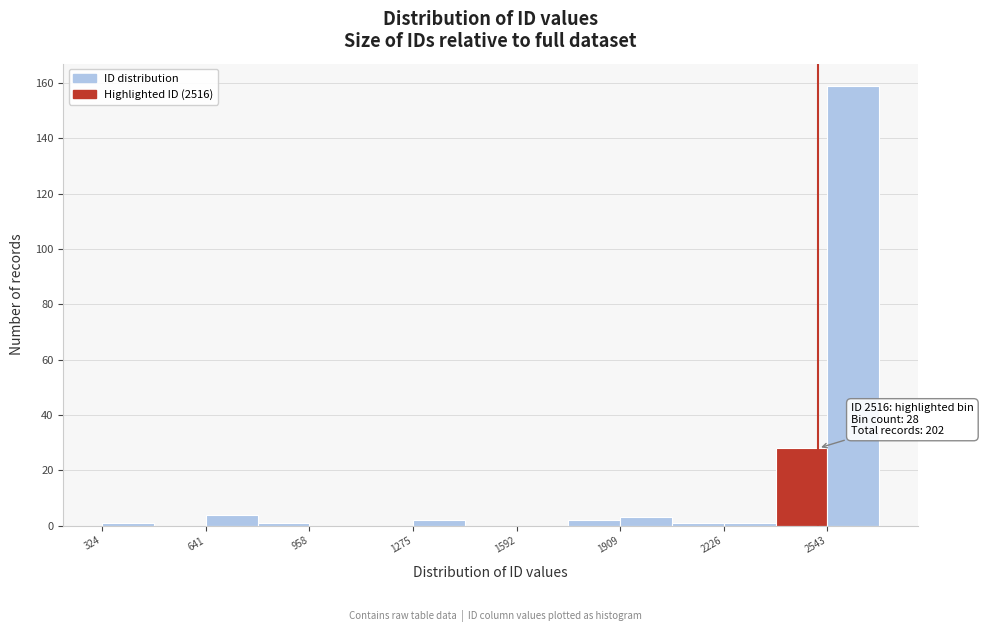

Read against the x-axis, roughly where is the centre of the tallest bar?

2600